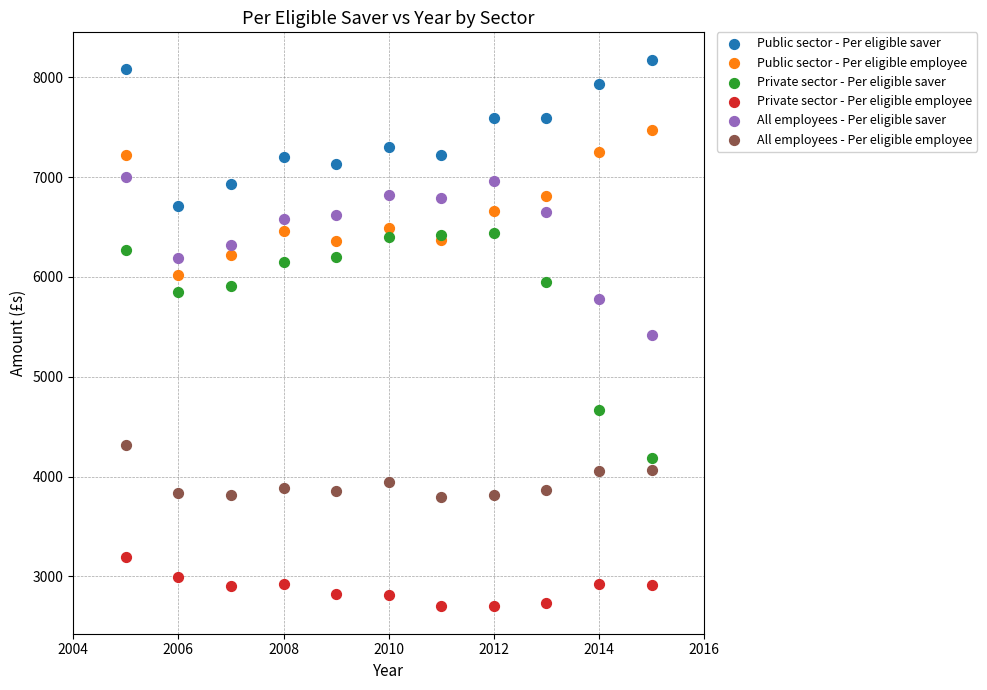

In the Private sector - Per eligible saver series, what Y value is closest to 5314?

5848.5